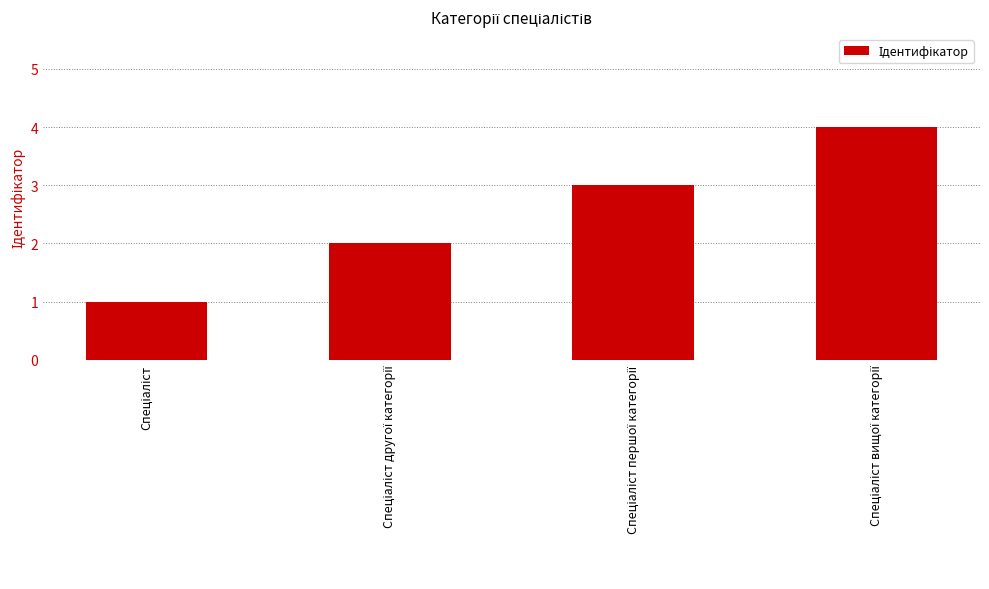

How many categories are shown in the chart?

4